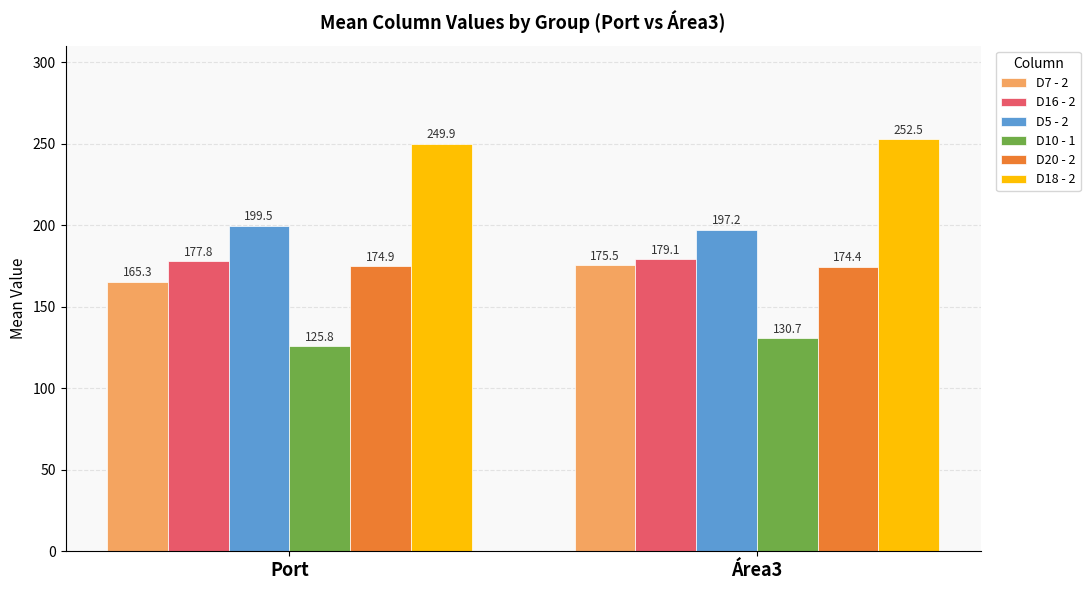

What is the label of the 2nd bar from the right?

Port